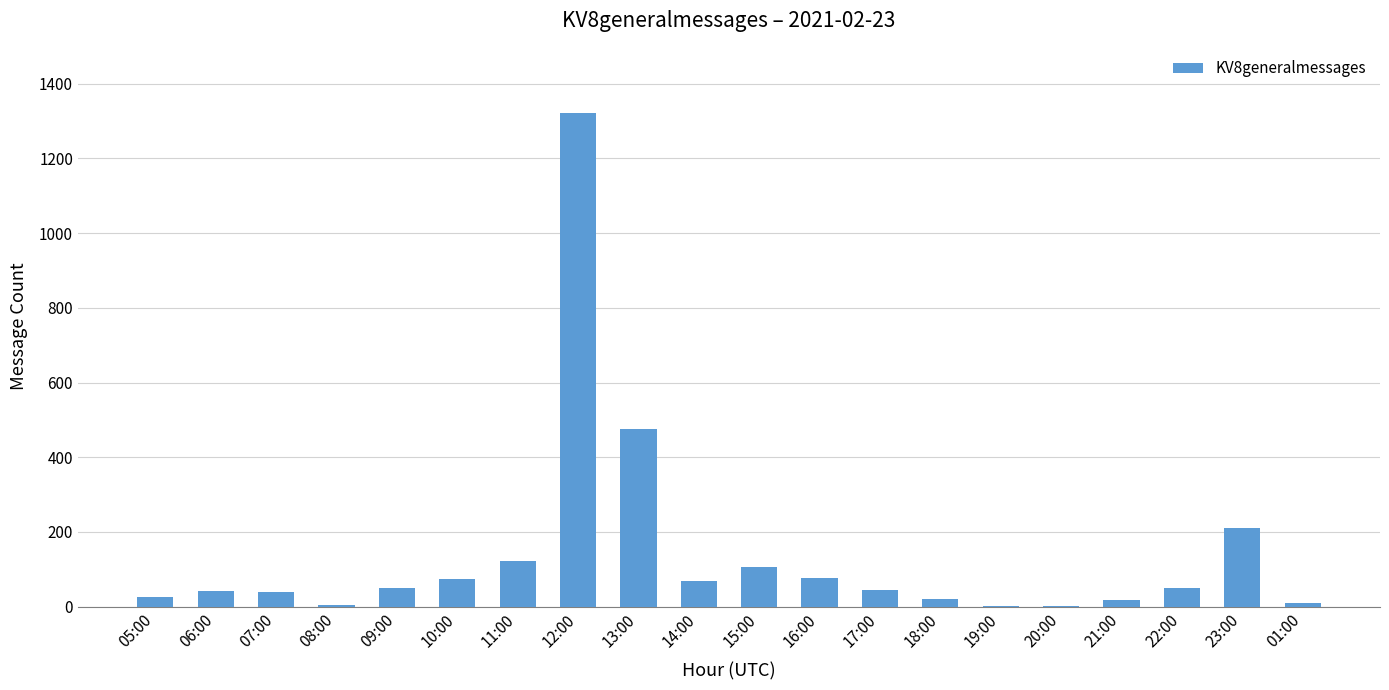

At which category does the chart reach its peak across all series?

12:00